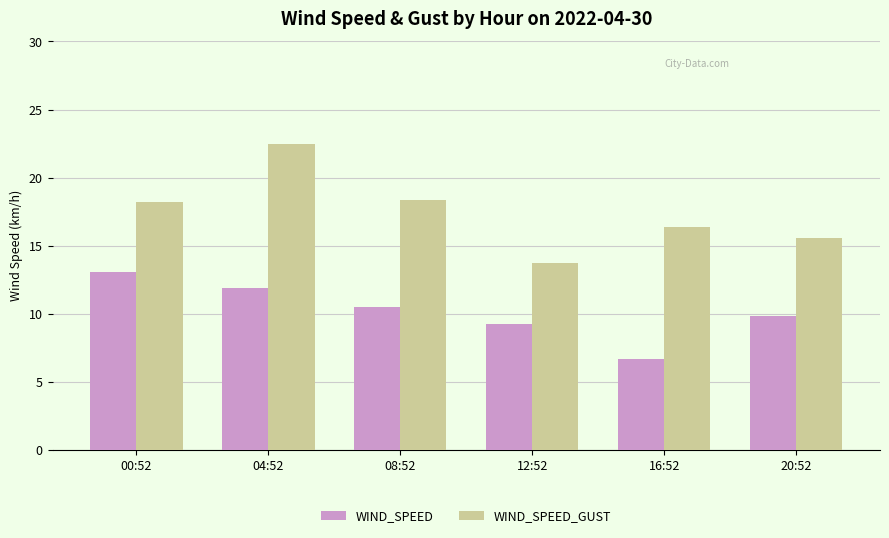

What position from the left is 04:52?

2